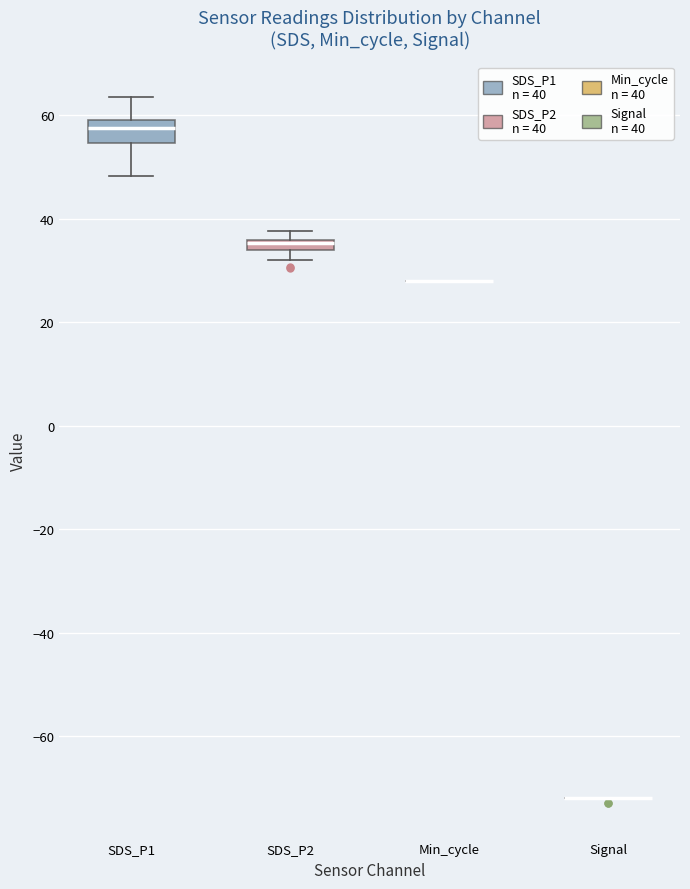

Comparing the boxes themselves (not the whiskers), which one is the tallest?

SDS_P1